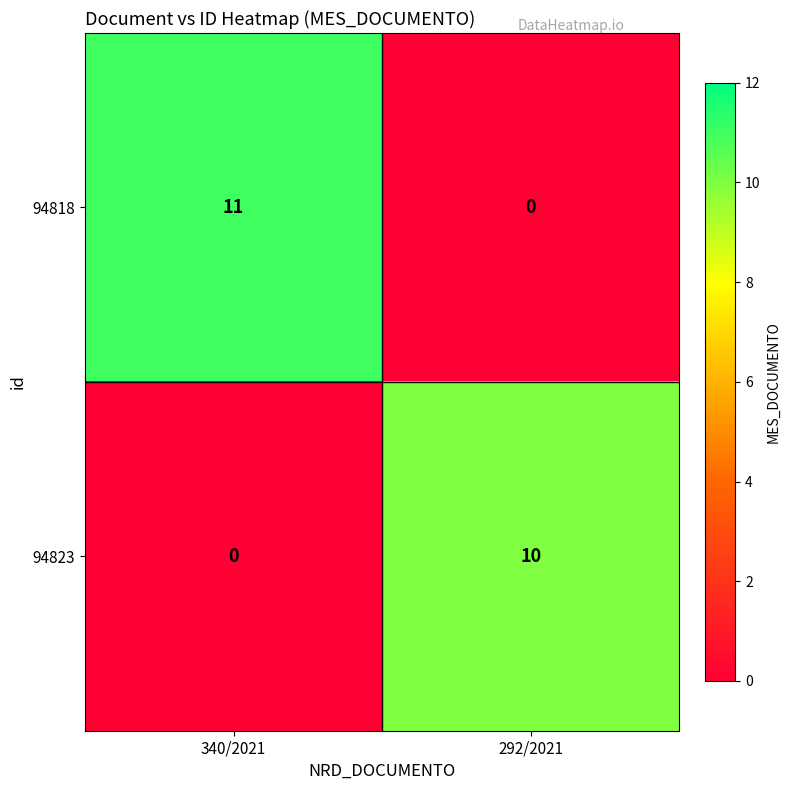

The value of 94823 at 340/2021 is -4. True or false?

False